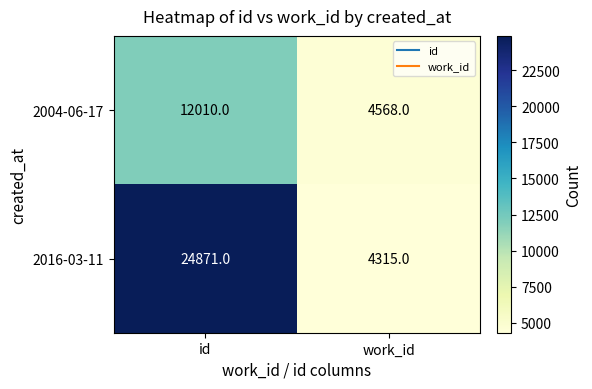

The value of 2016-03-11 at id is 24871. True or false?

True